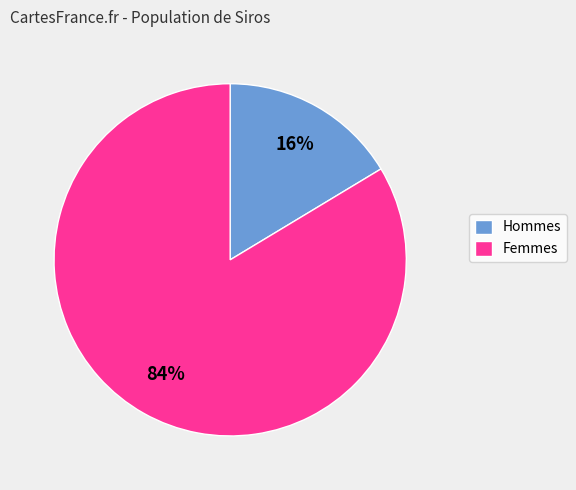

How many segments does this pie chart have?

2